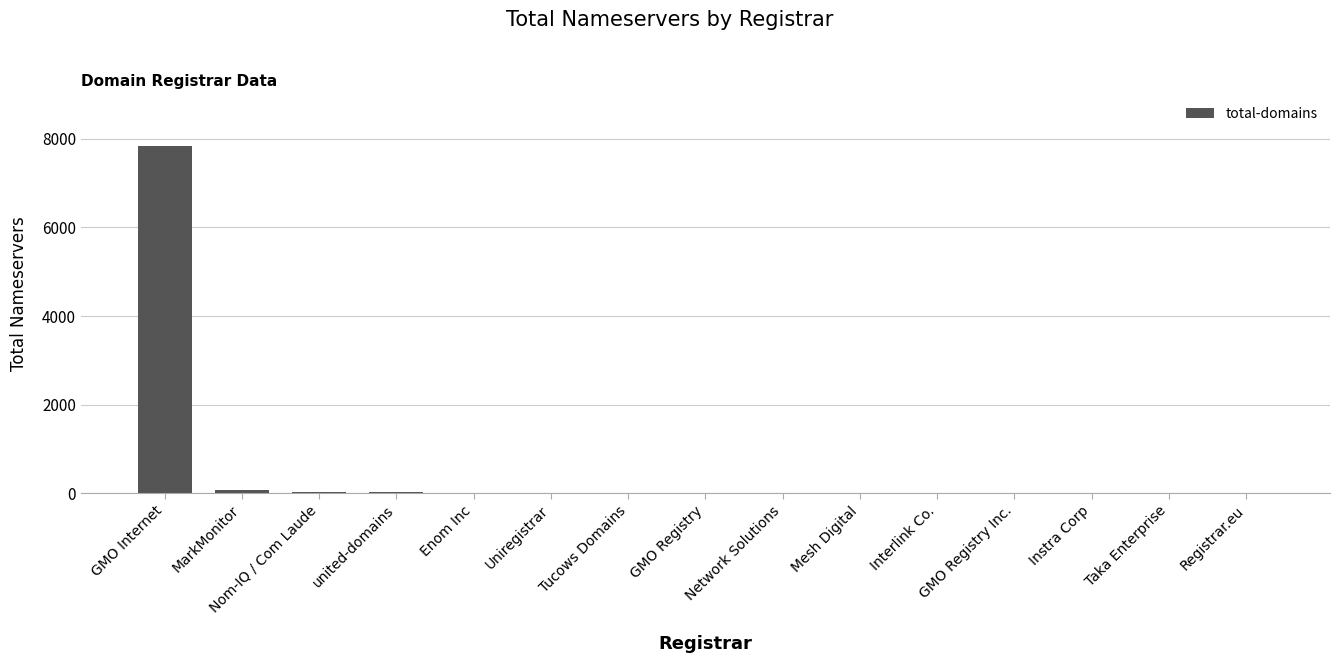

What is the sum of all values?

8015